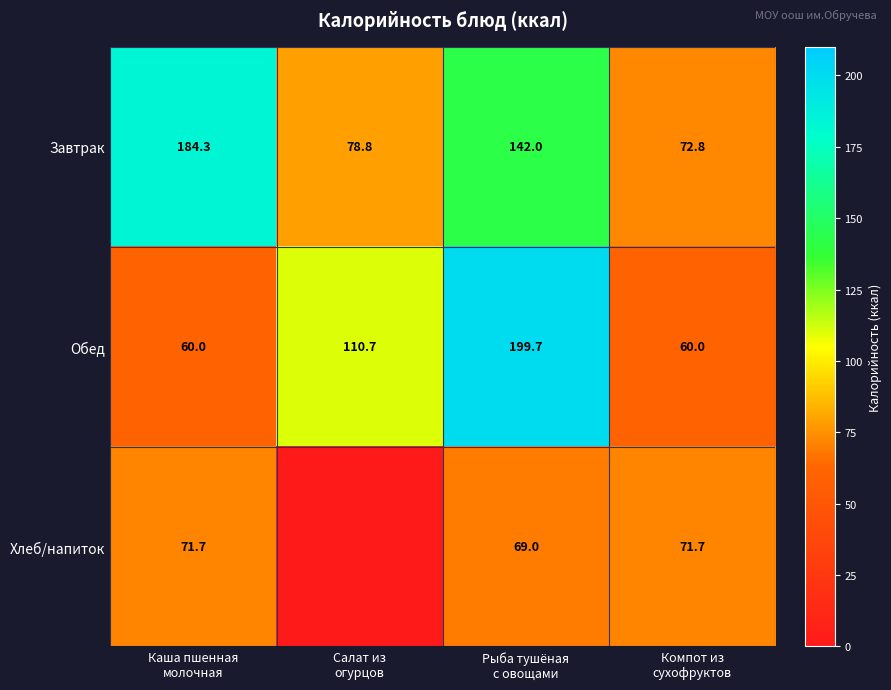

What is the total value across all series at Каша пшенная
молочная?

316.0